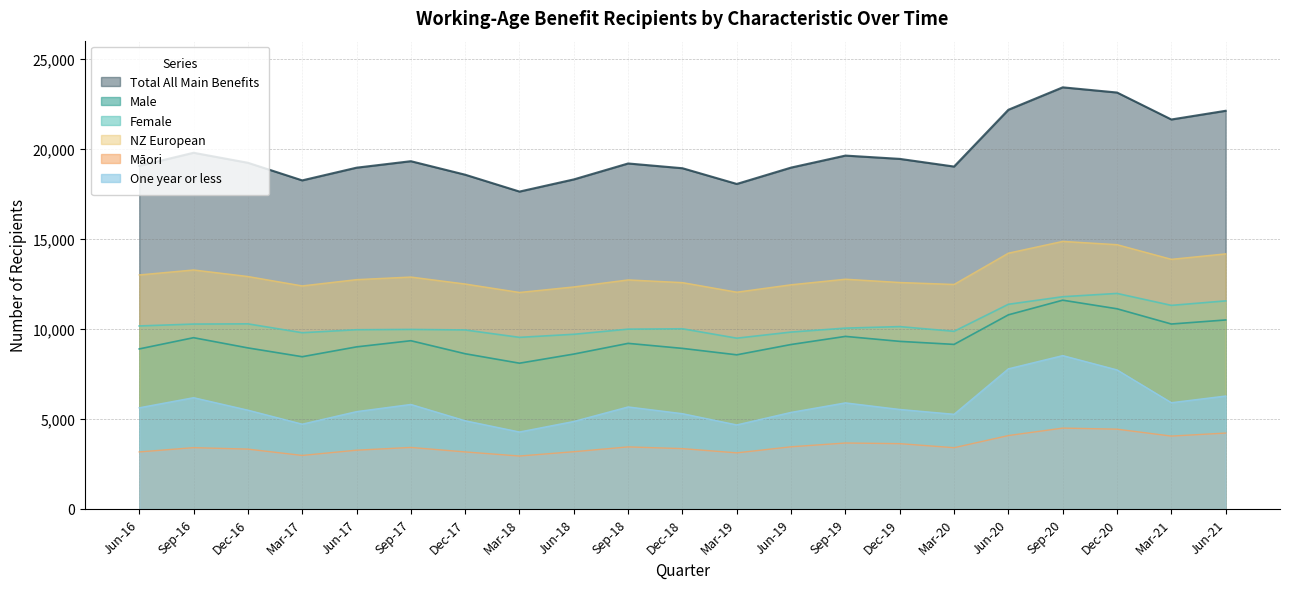

The Female series shows 6256 at Jun-20. True or false?

False